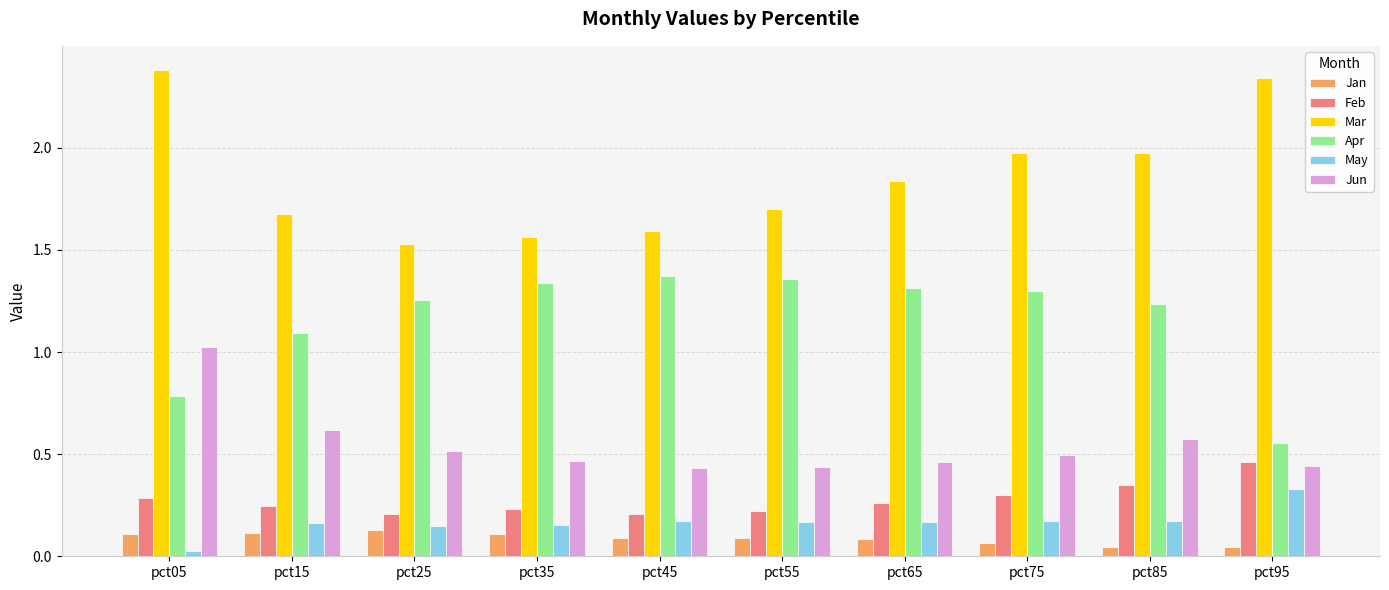

The value of Jan at pct15 is 0.2. True or false?

False